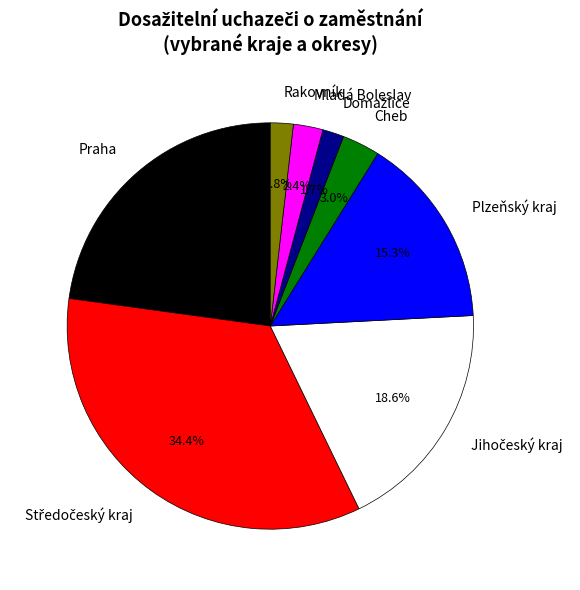

Is there a majority slice in this chart?

No